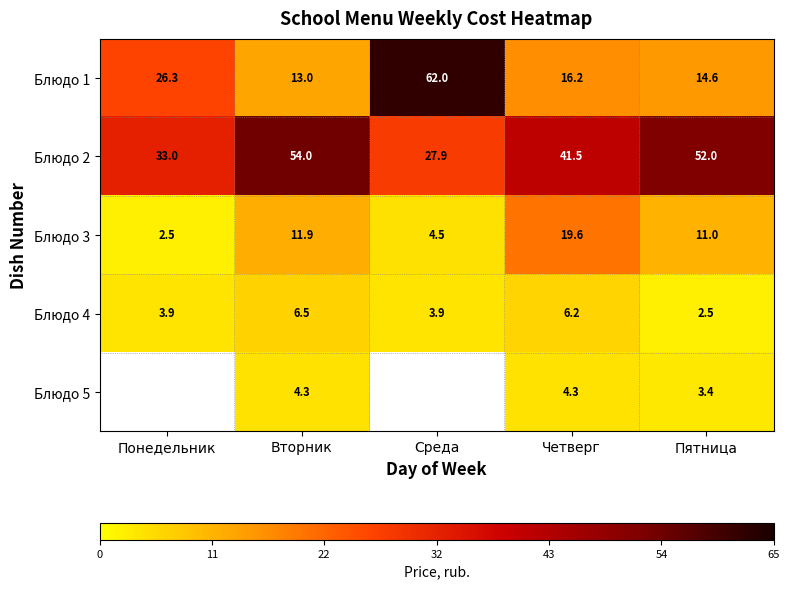

The value of Блюдо 1 at Вторник is 13.0. True or false?

True